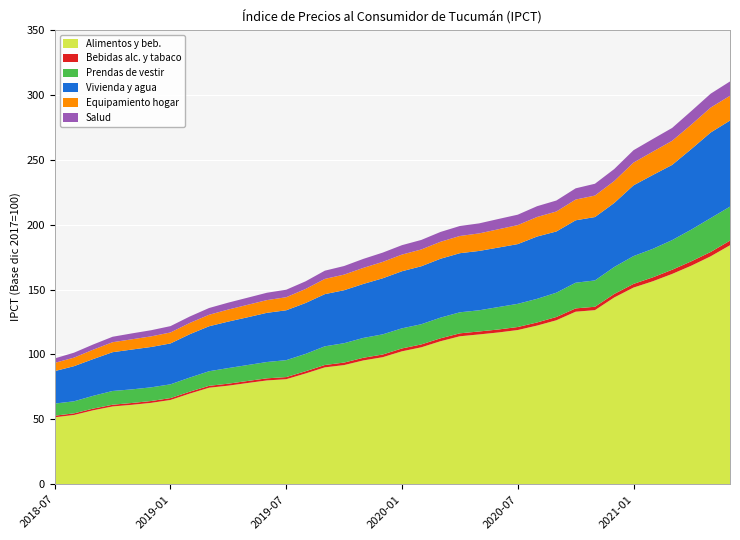

Reading left to right, what are all the values shown in this chart?

Alimentos y beb.: 2018-07=51.6	2018-08=53.4	2018-09=57.0	2018-10=60.0	2018-11=61.2	2018-12=62.7	2019-01=64.9	2019-02=69.9	2019-03=74.4	2019-04=76.0	2019-05=78.0	2019-06=80.0	2019-07=80.9	2019-08=85.3	2019-09=90.0	2019-10=91.8	2019-11=95.4	2019-12=97.9	2020-01=102.4	2020-02=105.5	2020-03=110.2	2020-04=114.0	2020-05=115.4	2020-06=116.9	2020-07=118.8	2020-08=122.2	2020-09=126.3	2020-10=132.9	2020-11=134.1	2020-12=143.9	2021-01=151.5	2021-02=156.3	2021-03=162.0	2021-04=168.4	2021-05=175.6	2021-06=184.1
Bebidas alc. y tabaco: 2018-07=1.2	2018-08=1.3	2018-09=1.3	2018-10=1.3	2018-11=1.4	2018-12=1.4	2019-01=1.4	2019-02=1.5	2019-03=1.5	2019-04=1.5	2019-05=1.6	2019-06=1.6	2019-07=1.6	2019-08=1.7	2019-09=1.8	2019-10=1.9	2019-11=2.0	2019-12=2.1	2020-01=2.2	2020-02=2.2	2020-03=2.2	2020-04=2.3	2020-05=2.3	2020-06=2.3	2020-07=2.3	2020-08=2.4	2020-09=2.5	2020-10=2.6	2020-11=2.6	2020-12=2.7	2021-01=2.8	2021-02=3.0	2021-03=3.2	2021-04=3.4	2021-05=3.4	2021-06=3.5
Prendas de vestir: 2018-07=9.3	2018-08=9.3	2018-09=9.8	2018-10=10.6	2018-11=10.5	2018-12=10.5	2019-01=10.6	2019-02=10.8	2019-03=11.2	2019-04=12.0	2019-05=12.3	2019-06=12.6	2019-07=13.0	2019-08=13.3	2019-09=14.4	2019-10=14.9	2019-11=15.3	2019-12=15.5	2020-01=15.5	2020-02=15.5	2020-03=15.9	2020-04=16.2	2020-05=16.3	2020-06=17.3	2020-07=17.8	2020-08=18.2	2020-09=18.7	2020-10=19.8	2020-11=20.3	2020-12=20.7	2021-01=21.4	2021-02=21.9	2021-03=22.8	2021-04=24.4	2021-05=26.1	2021-06=26.2
Vivienda y agua: 2018-07=25.0	2018-08=27.1	2018-09=28.3	2018-10=29.9	2018-11=30.7	2018-12=31.1	2019-01=31.5	2019-02=33.4	2019-03=34.6	2019-04=35.8	2019-05=36.8	2019-06=37.9	2019-07=38.4	2019-08=39.2	2019-09=40.2	2019-10=40.8	2019-11=41.6	2019-12=43.2	2020-01=44.0	2020-02=44.6	2020-03=45.3	2020-04=45.5	2020-05=45.7	2020-06=45.8	2020-07=46.0	2020-08=48.0	2020-09=47.1	2020-10=48.1	2020-11=48.8	2020-12=49.3	2021-01=54.5	2021-02=56.9	2021-03=57.9	2021-04=62.0	2021-05=65.9	2021-06=66.3
Equipamiento hogar: 2018-07=6.3	2018-08=6.6	2018-09=7.2	2018-10=7.7	2018-11=7.9	2018-12=8.2	2019-01=8.4	2019-02=8.7	2019-03=8.8	2019-04=9.3	2019-05=9.6	2019-06=9.8	2019-07=10.1	2019-08=10.8	2019-09=11.7	2019-10=12.0	2019-11=12.4	2019-12=12.6	2020-01=12.8	2020-02=12.9	2020-03=13.1	2020-04=13.2	2020-05=13.5	2020-06=14.1	2020-07=14.6	2020-08=15.0	2020-09=15.4	2020-10=16.0	2020-11=16.5	2020-12=16.9	2021-01=17.5	2021-02=18.0	2021-03=18.6	2021-04=18.8	2021-05=19.2	2021-06=19.1
Salud: 2018-07=3.4	2018-08=3.8	2018-09=4.0	2018-10=4.2	2018-11=4.5	2018-12=4.7	2019-01=4.9	2019-02=5.0	2019-03=5.2	2019-04=5.3	2019-05=5.5	2019-06=5.7	2019-07=5.8	2019-08=5.9	2019-09=6.3	2019-10=6.6	2019-11=6.9	2019-12=7.2	2020-01=7.3	2020-02=7.3	2020-03=7.6	2020-04=7.7	2020-05=7.7	2020-06=7.9	2020-07=8.0	2020-08=8.3	2020-09=8.5	2020-10=8.6	2020-11=9.1	2020-12=9.2	2021-01=9.6	2021-02=9.7	2021-03=9.9	2021-04=10.5	2021-05=10.7	2021-06=11.0